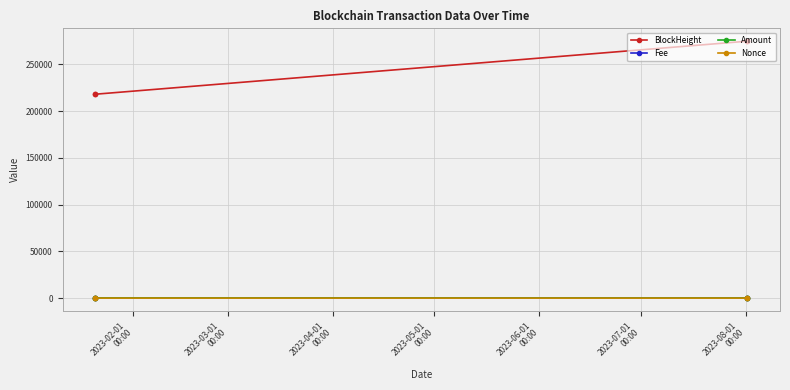

What is the lowest value of the Amount series?

93.1